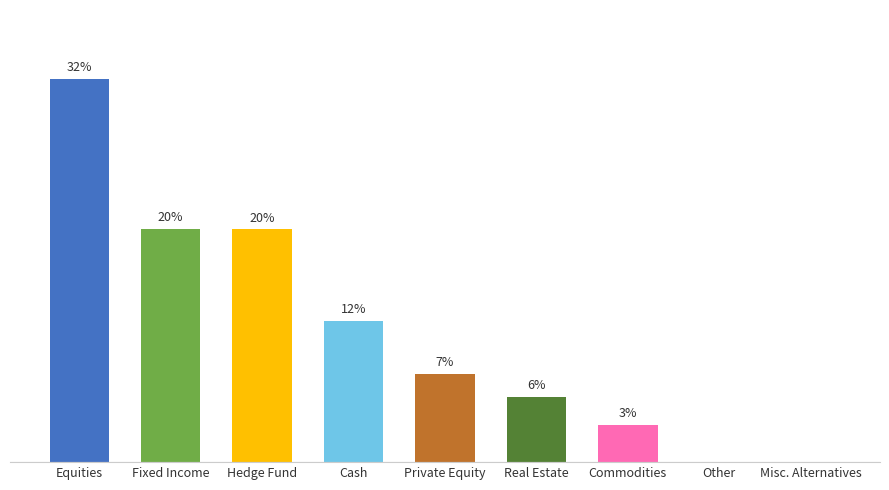

How many values are above zero?

7